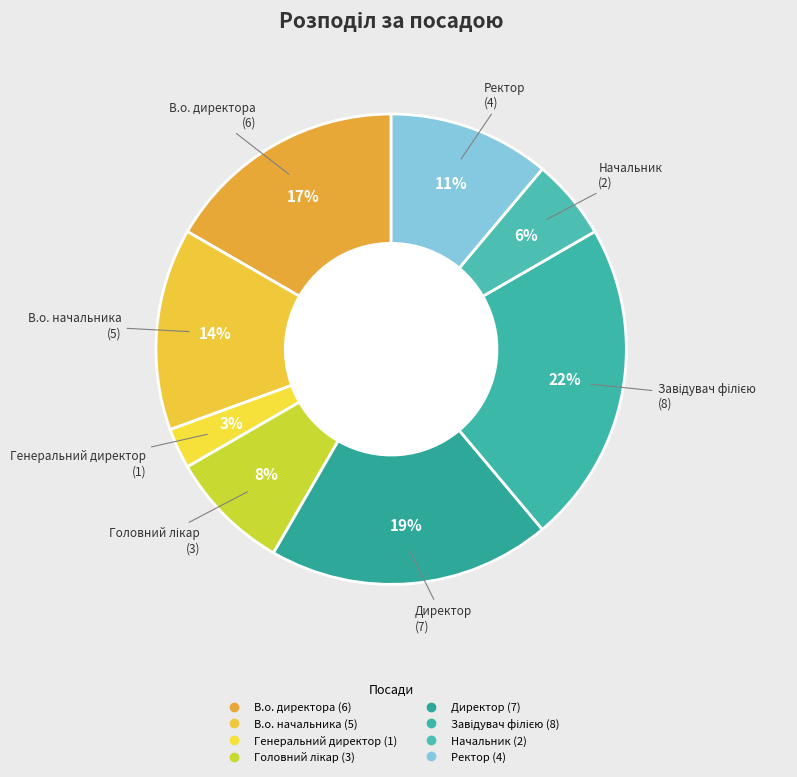

Rank the categories by value from lowest to highest.

Генеральний директор, Начальник, Головний лікар, Ректор, В.о. начальника, В.о. директора, Директор, Завідувач філією